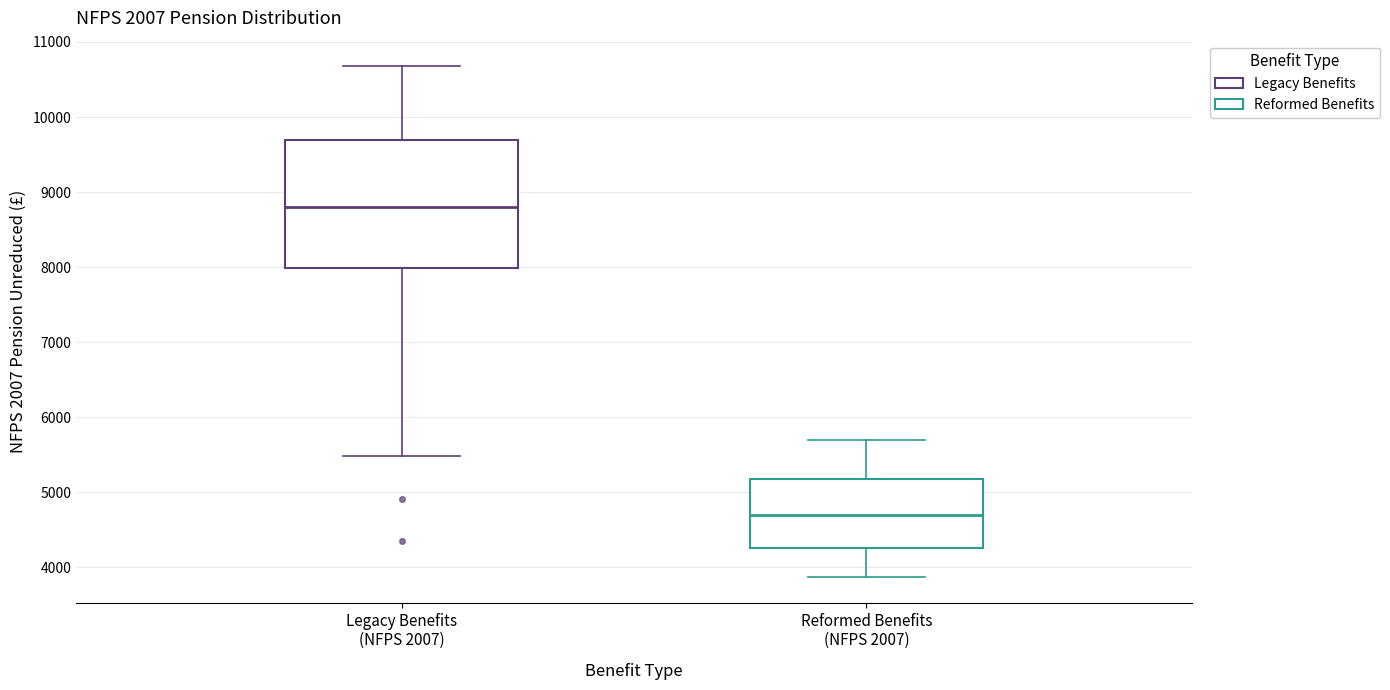

Reading left to right, transcribe this box plot: for each box, give where its median line is, the range the box spans, and where its two whiskers end, as read against the y-axis. The values are not printed on the chart, so give them approximately, as read against the axis.

Legacy Benefits (NFPS 2007): median 8800, box 8000 to 9700, whiskers 5500 to 10700
Reformed Benefits (NFPS 2007): median 4700, box 4300 to 5200, whiskers 3900 to 5700